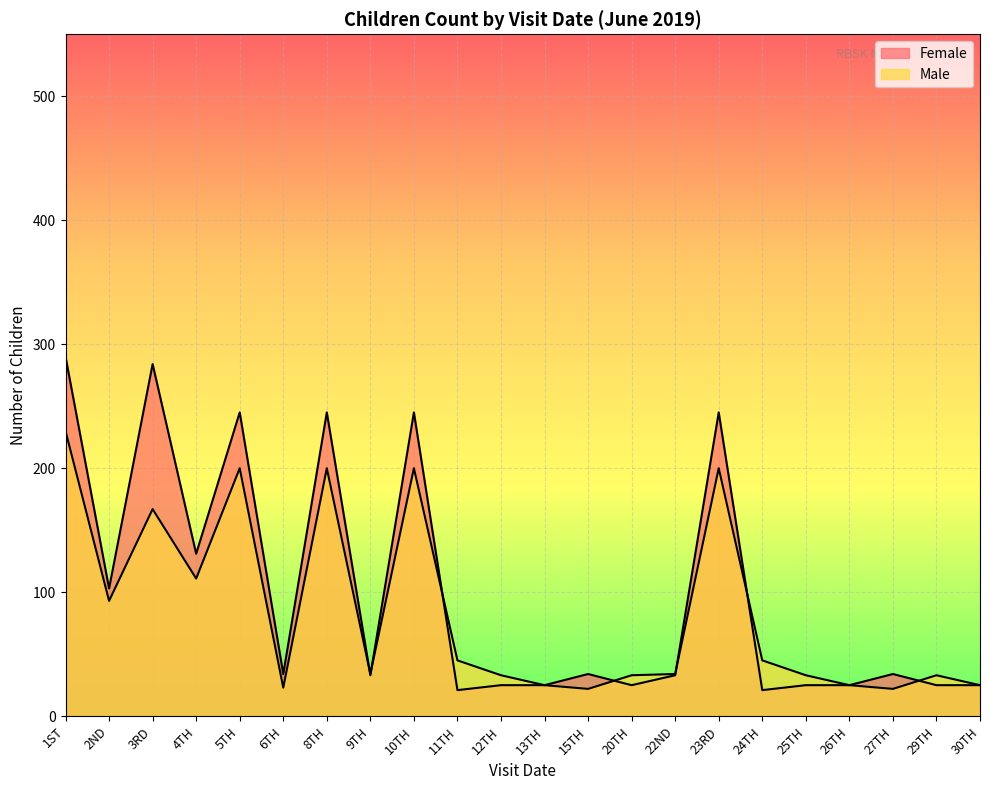

Which series has the largest range (max minus min)?

Female